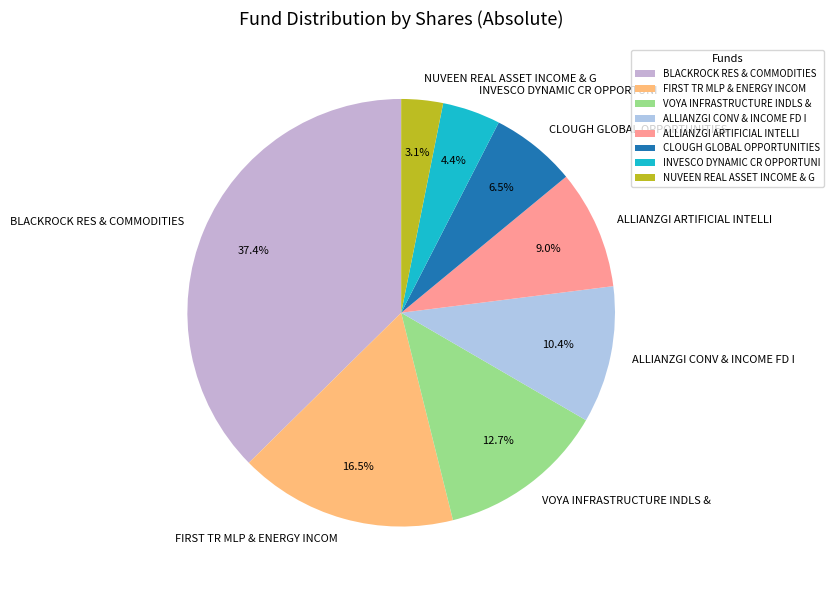

To the nearest percent, what is the difference between the largest and smallest slice percentages?

34%